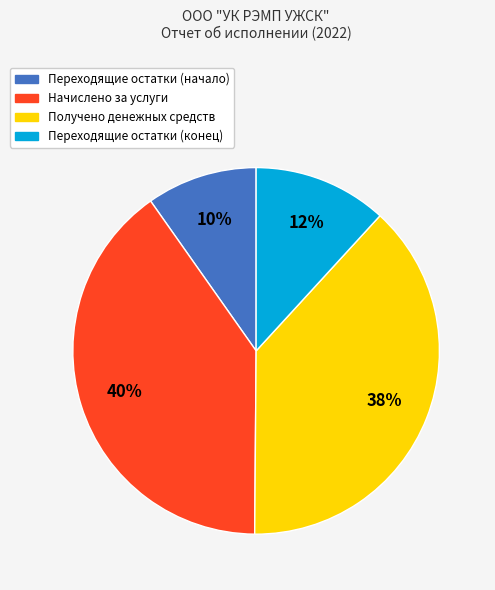

Rank the categories by value from highest to lowest.

Начислено за услуги, Получено денежных средств, Переходящие остатки (конец), Переходящие остатки (начало)